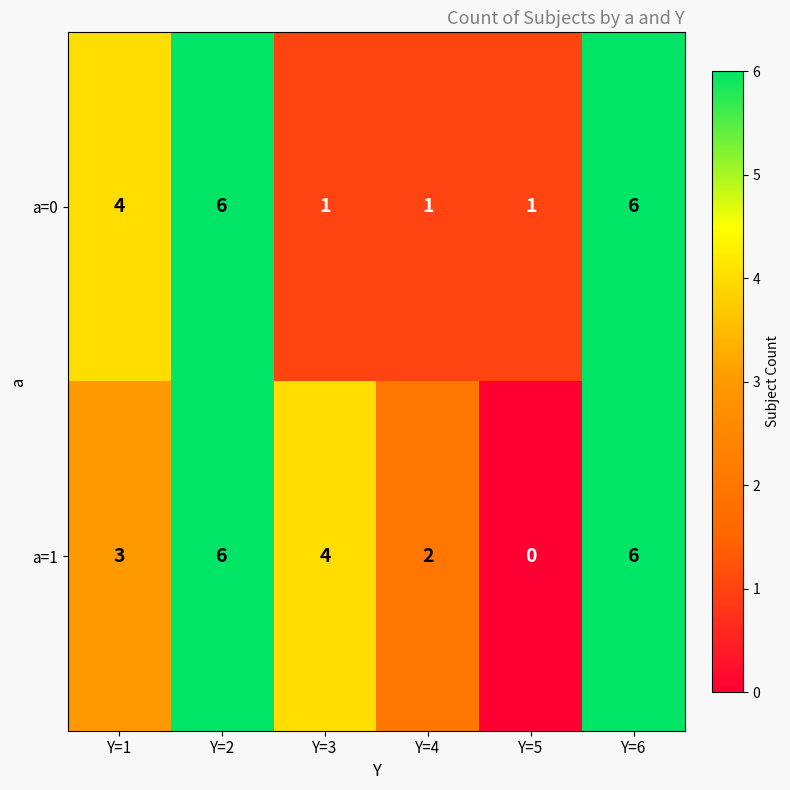

What value does the a=1 series have at Y=6?

6